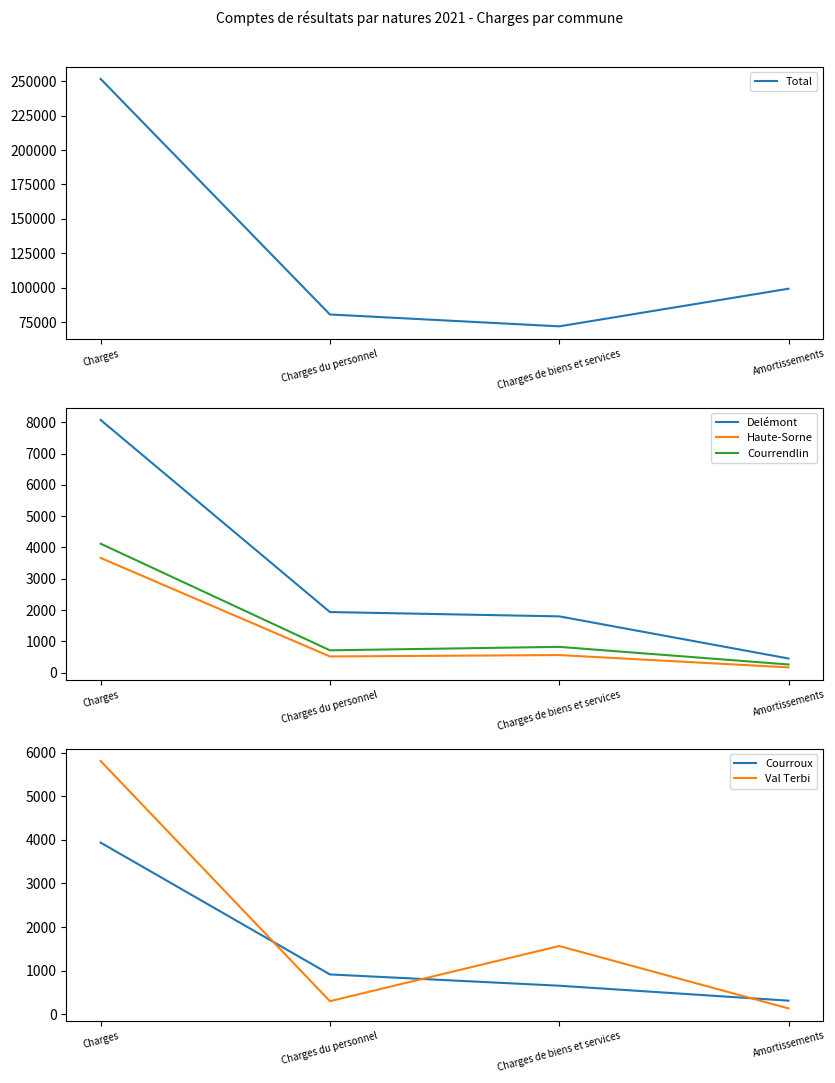

Rank the categories by Val Terbi value from lowest to highest.

Amortissements, Charges du personnel, Charges de biens et services, Charges